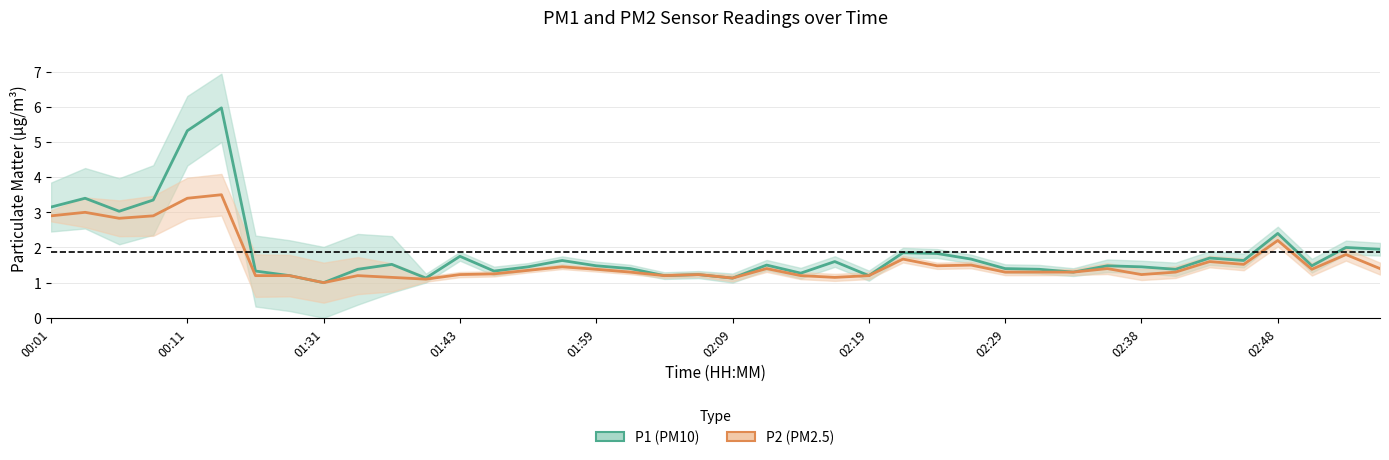

True or false: P1 (PM10) and P2 (PM2.5) intersect in this chart.

False